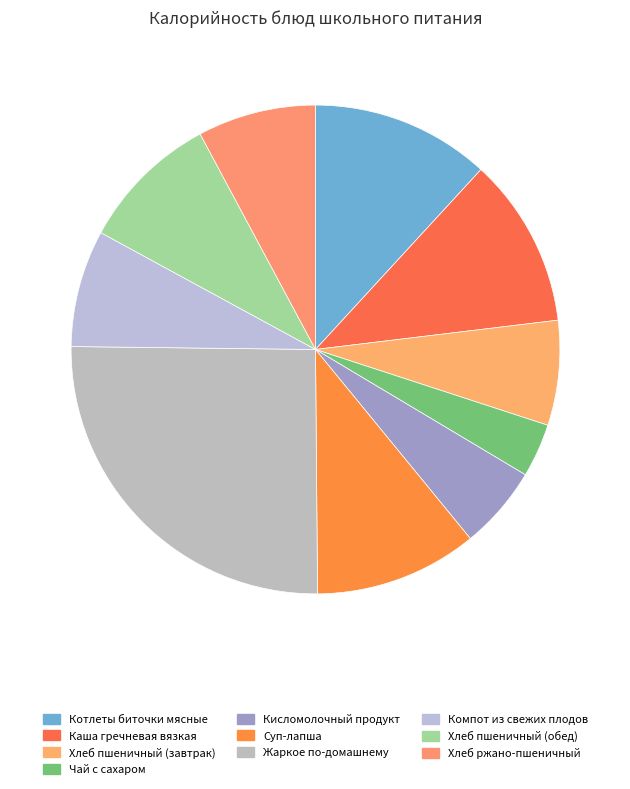

To the nearest percent, what percentage of the pie is Кисломолочный продукт?

6%